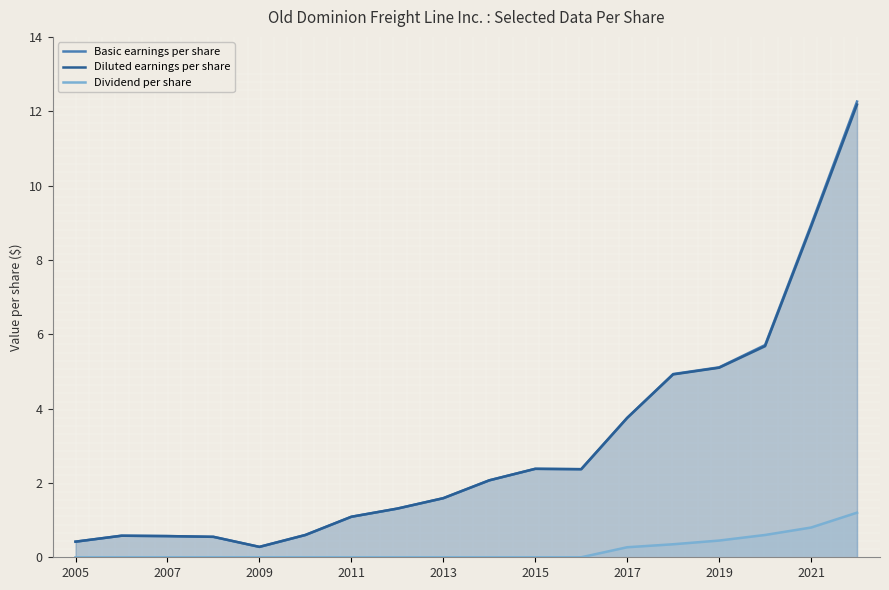

How many lines are shown in the chart?

3